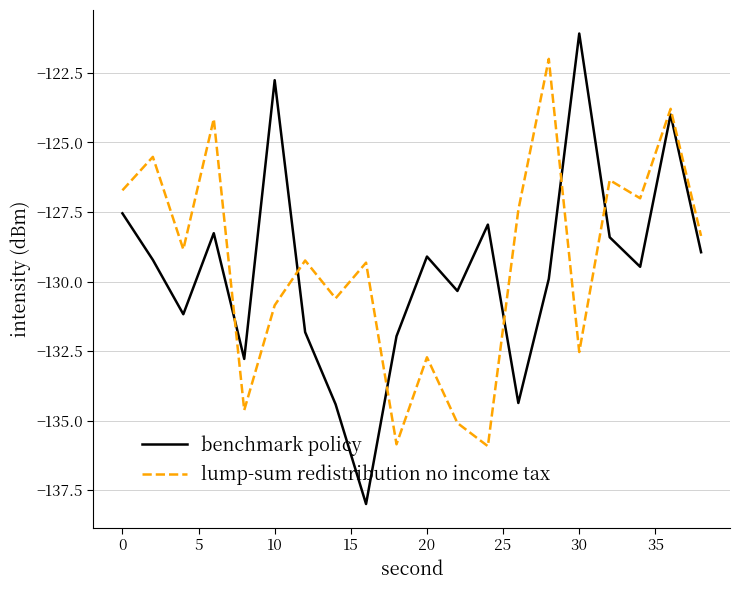

True or false: benchmark policy and lump-sum redistribution no income tax intersect in this chart.

True